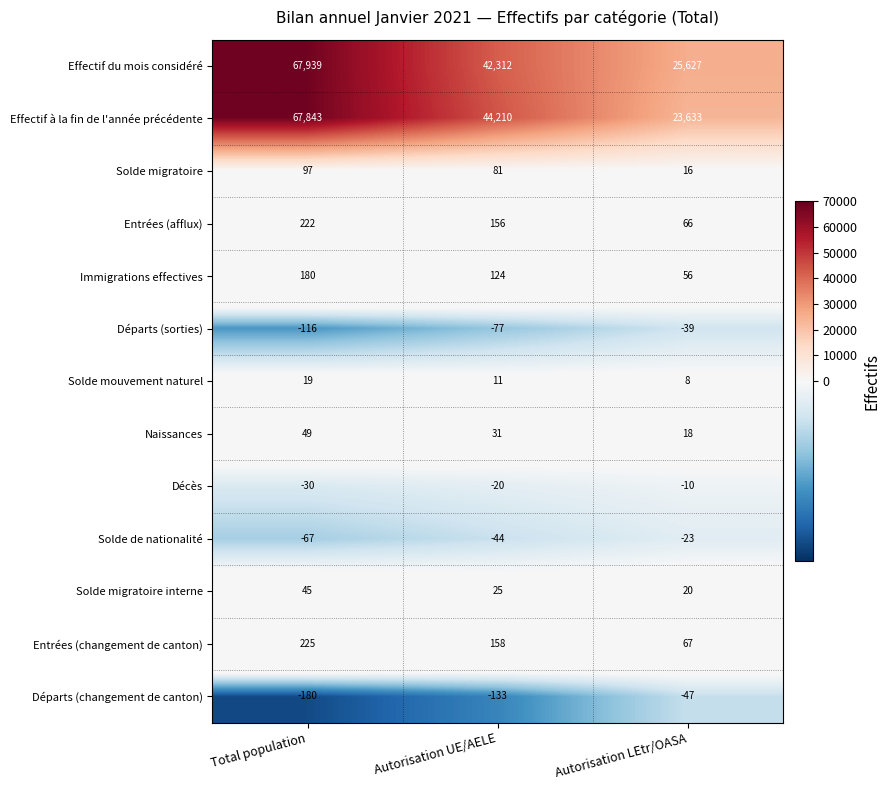

What is the highest value of the Solde mouvement naturel series?

19